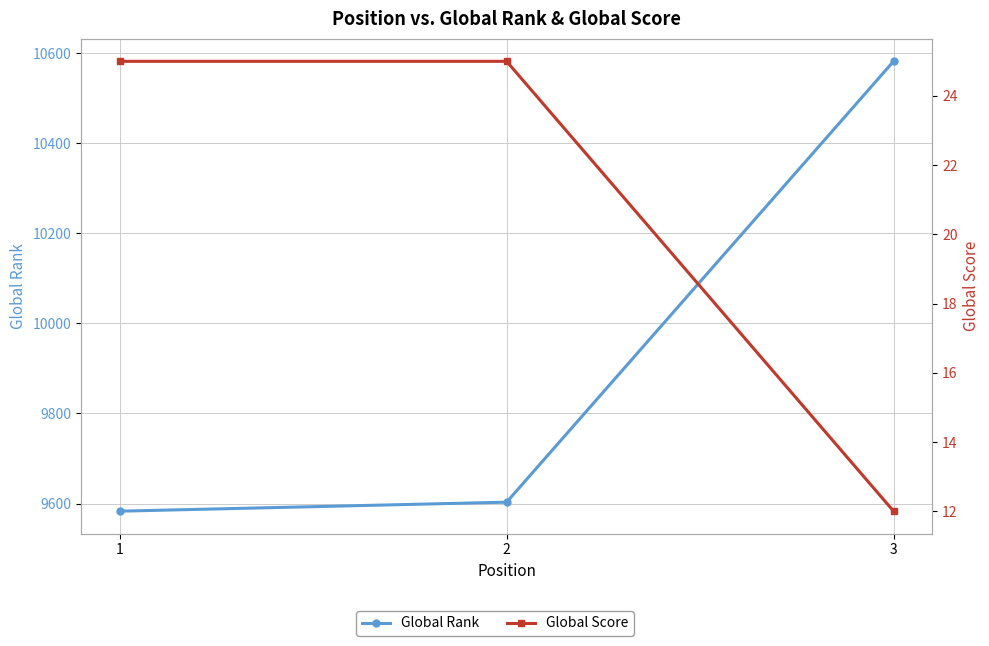

What is the spread (max minus min) of values at 1?

9558